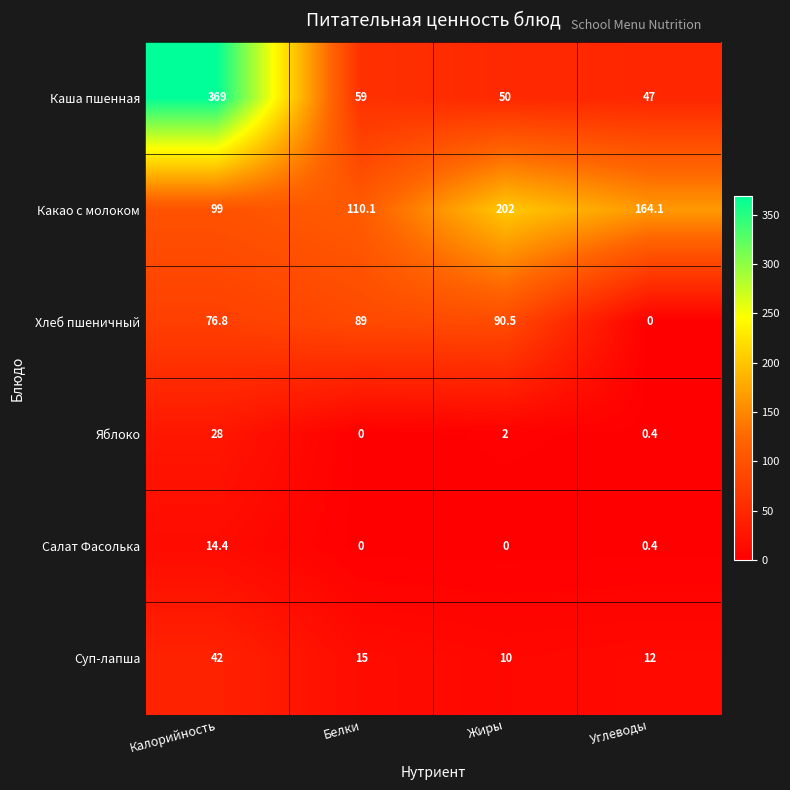

Reading left to right, transcribe all the data shown in this chart.

Каша пшенная: Калорийность=369.0	Белки=59.0	Жиры=50.0	Углеводы=47.0
Какао с молоком: Калорийность=99.0	Белки=110.1	Жиры=202.0	Углеводы=164.1
Хлеб пшеничный: Калорийность=76.8	Белки=89.0	Жиры=90.5	Углеводы=0.0
Яблоко: Калорийность=28.0	Белки=0.0	Жиры=2.0	Углеводы=0.4
Салат Фасолька: Калорийность=14.4	Белки=0.0	Жиры=0.0	Углеводы=0.4
Суп-лапша: Калорийность=42.0	Белки=15.0	Жиры=10.0	Углеводы=12.0